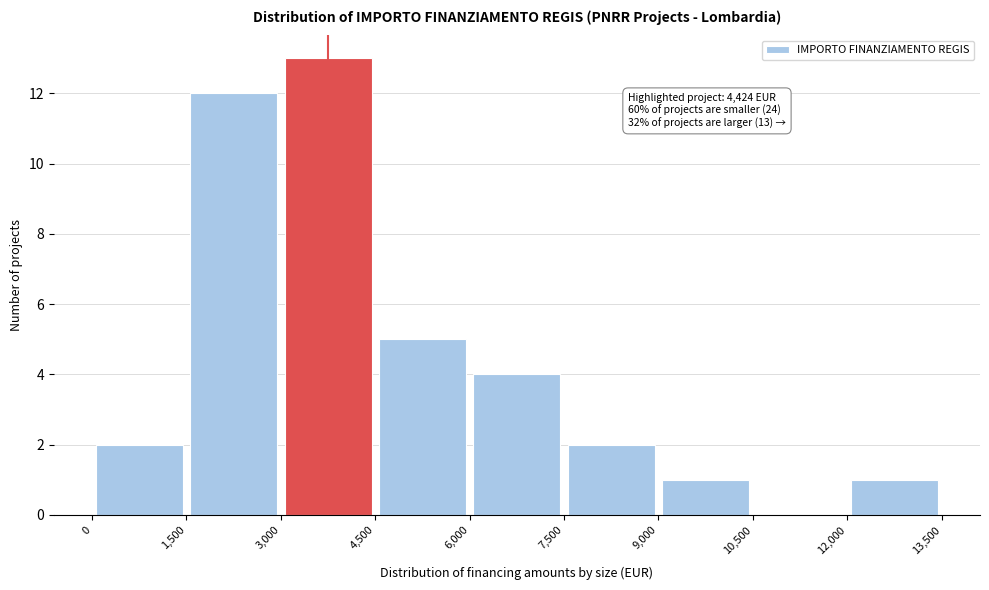

Which range on the x-axis has the tallest bar?

3,000 to 4,500